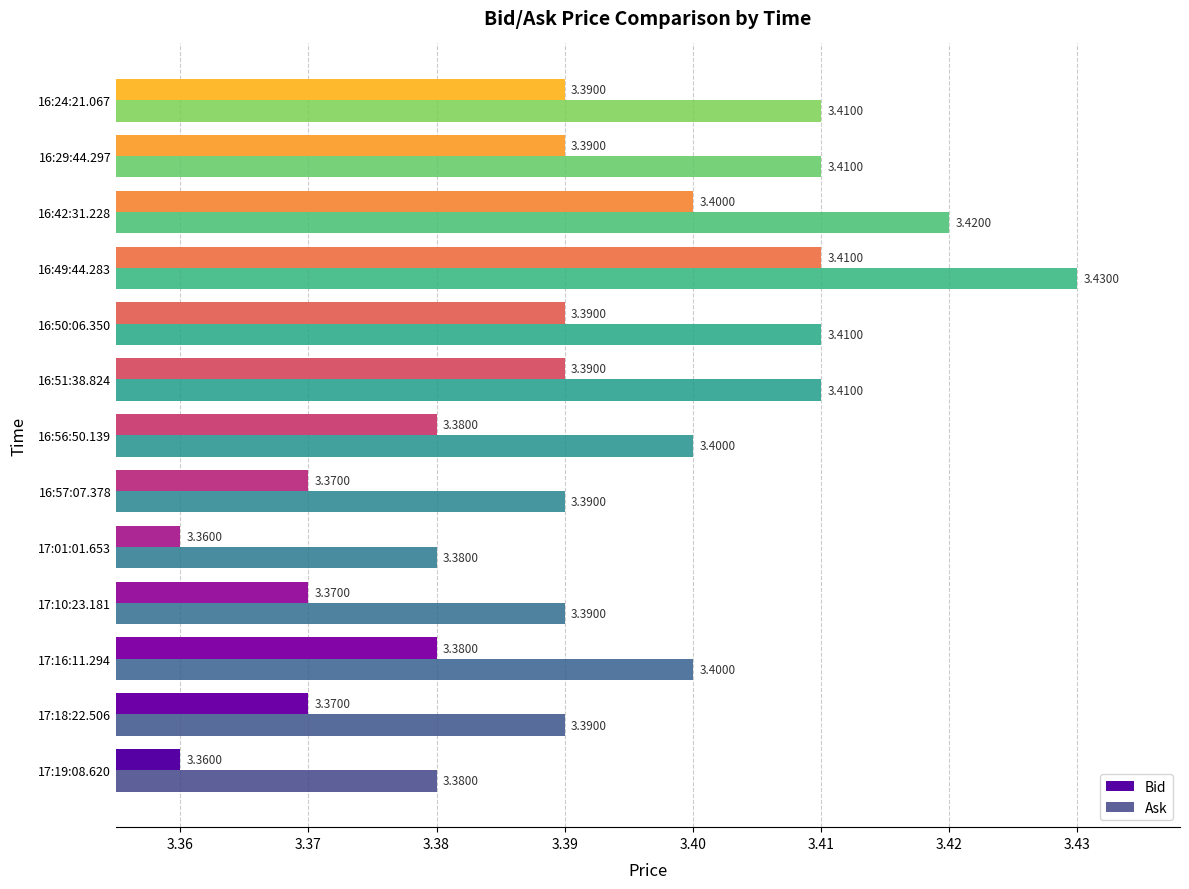

What is the total value across all series at 16:42:31.228?

6.8